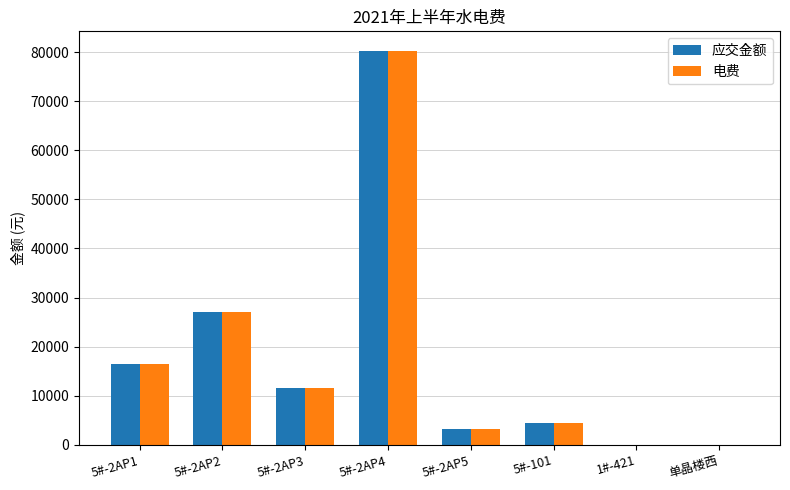

What is the highest value of the 应交金额 series?

80237.0